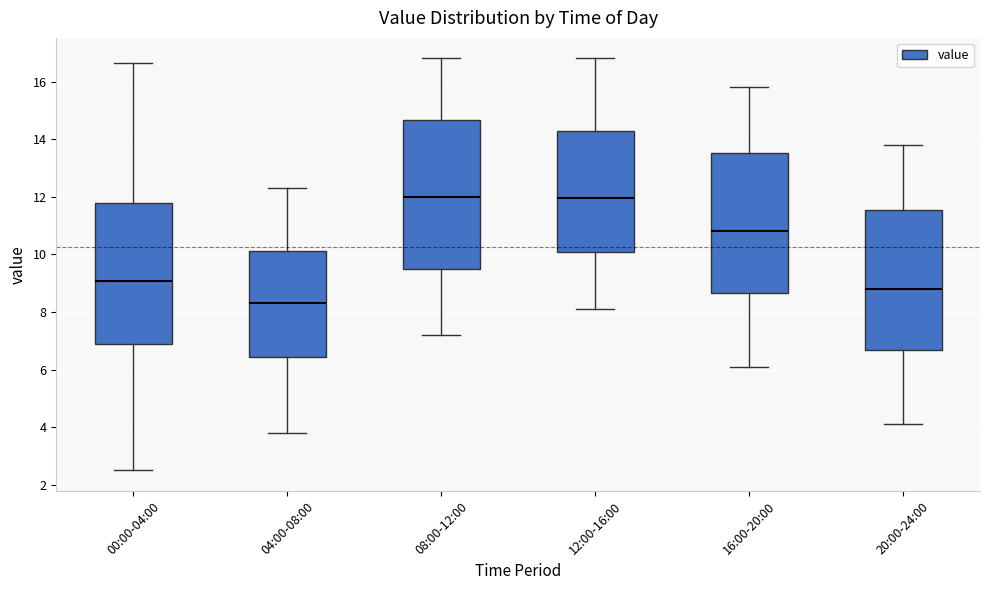

Where does the lower whisker of the box for 16:00-20:00 end on the y-axis? The values are not printed on the chart, so give them approximately, as read against the axis.

6.2